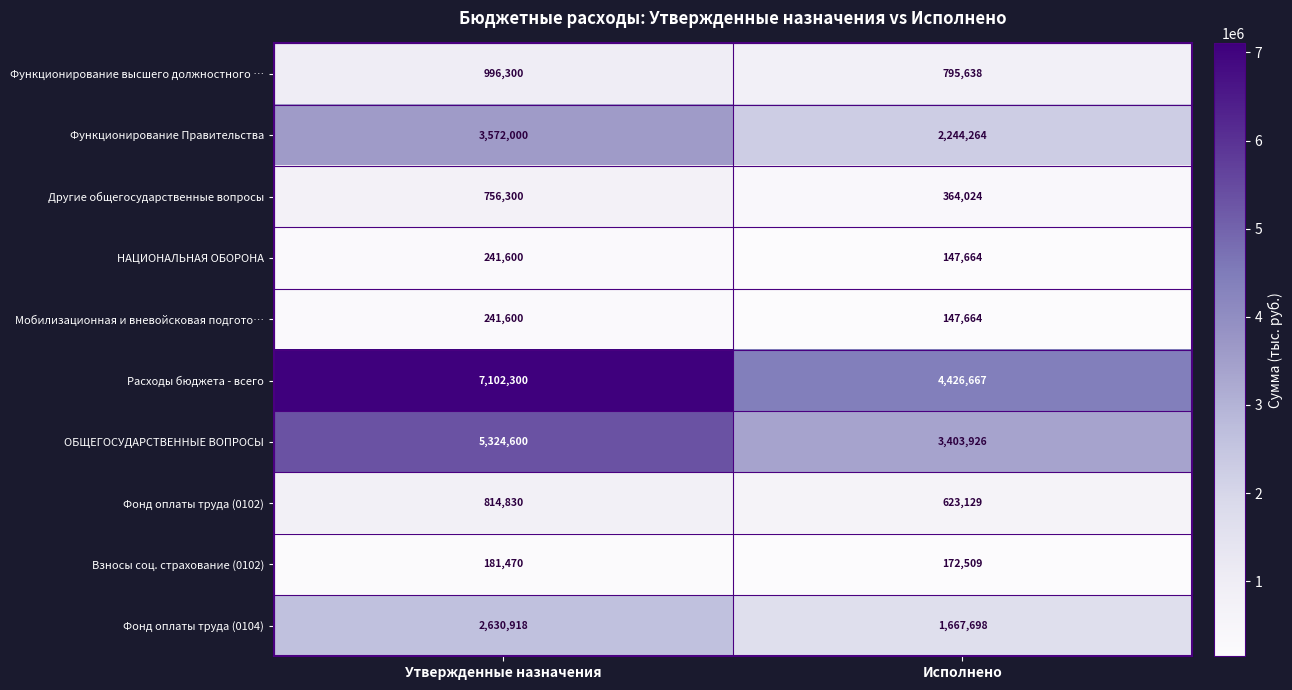

Between Утвержденные назначения and Исполнено, which series saw the biggest shift?

Расходы бюджета - всего